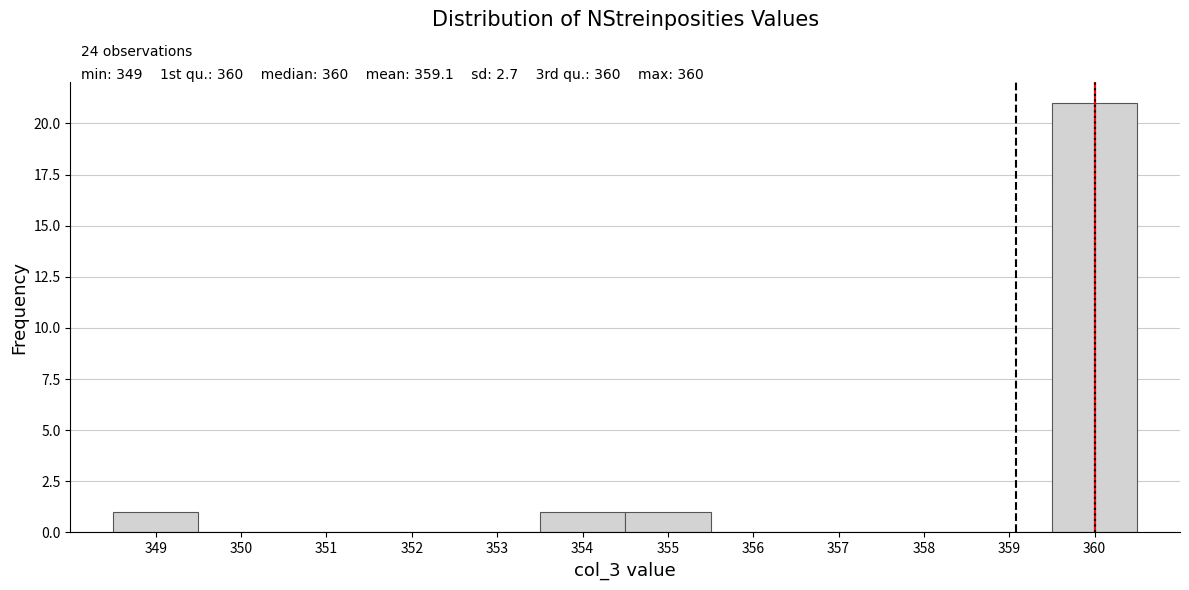

Which range on the x-axis has the tallest bar?

359.5 to 360.5